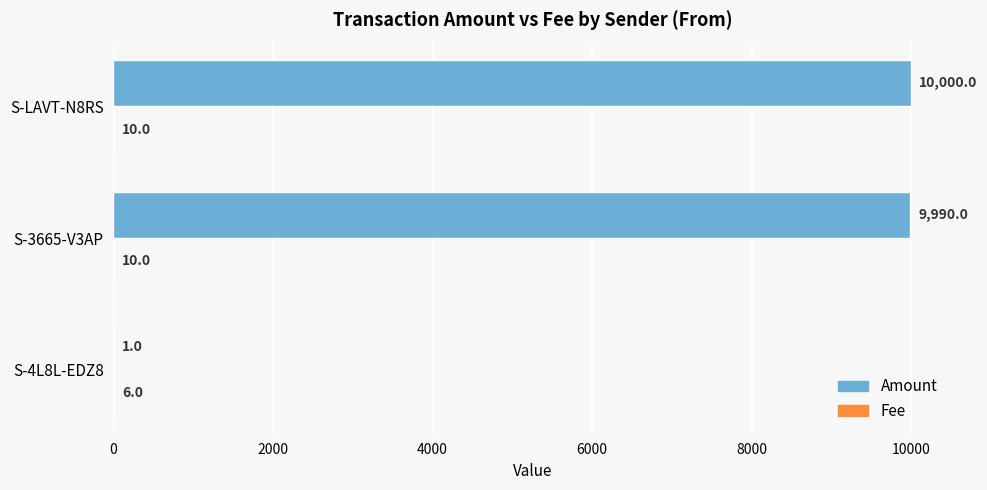

Which series changed the most between S-4L8L-EDZ8 and S-3665-V3AP?

Amount